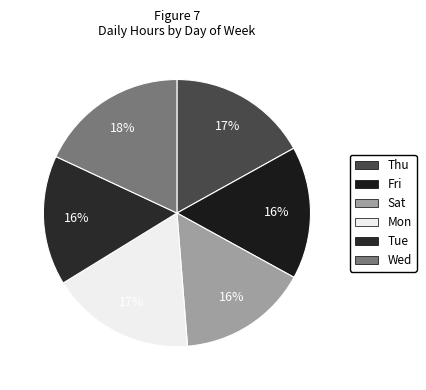

Which category has the smallest portion of the pie?

Tue